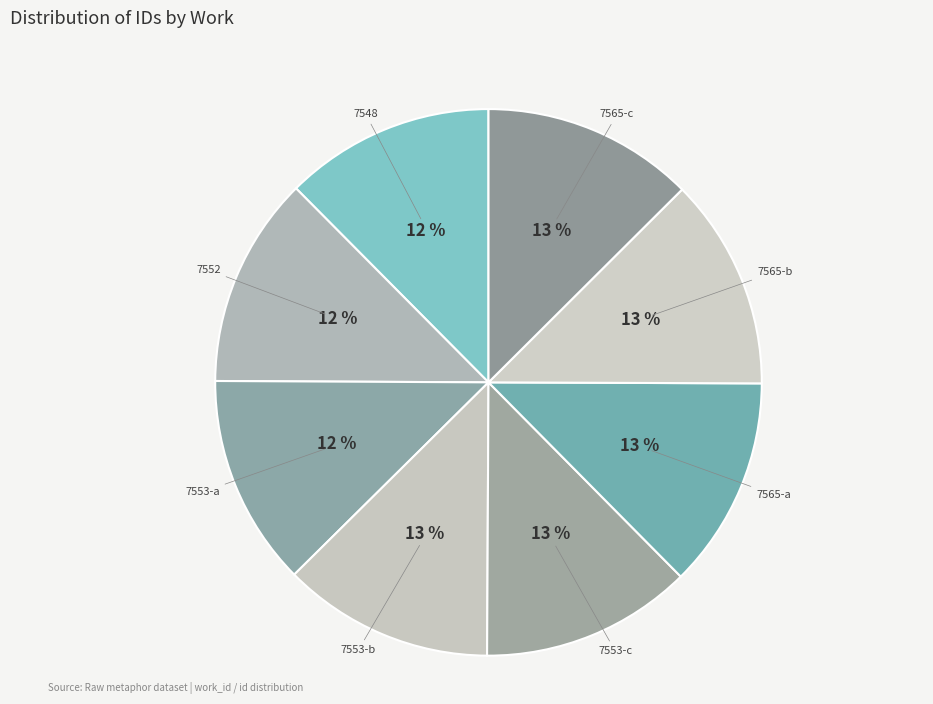

Do 7553-b and 7553-a together represent more than half of the pie?

No